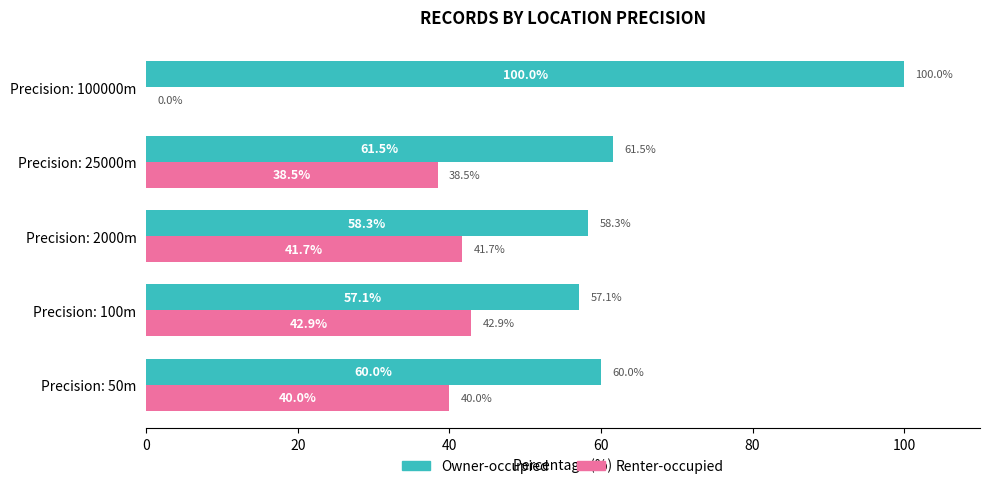

What are all the series names shown in the legend?

Owner-occupied, Renter-occupied